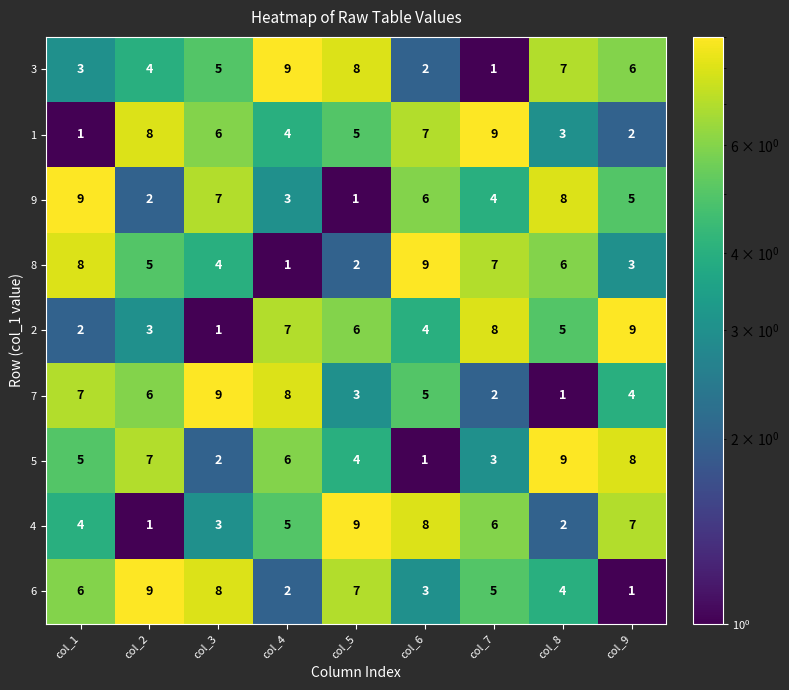

At col_8, list the series in order from largest to smallest.

5, 9, 3, 8, 2, 6, 1, 4, 7